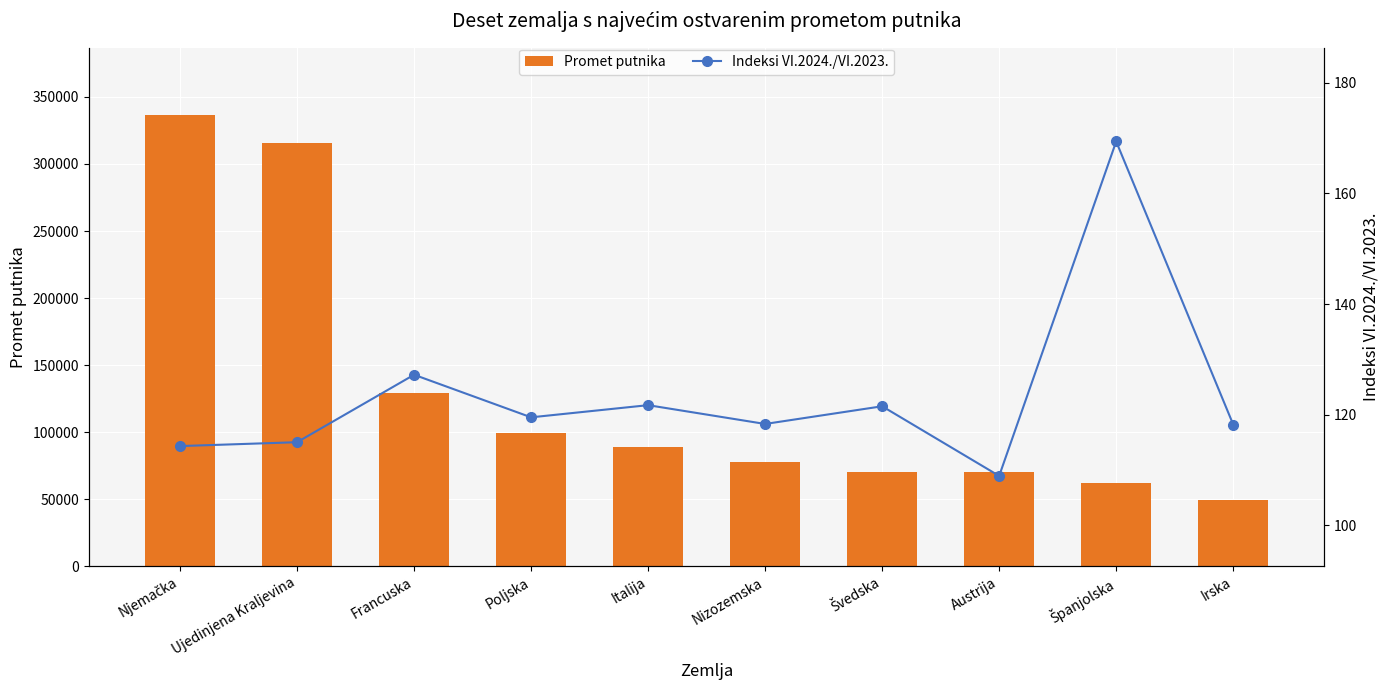

Which series has the largest total across all categories?

Promet putnika